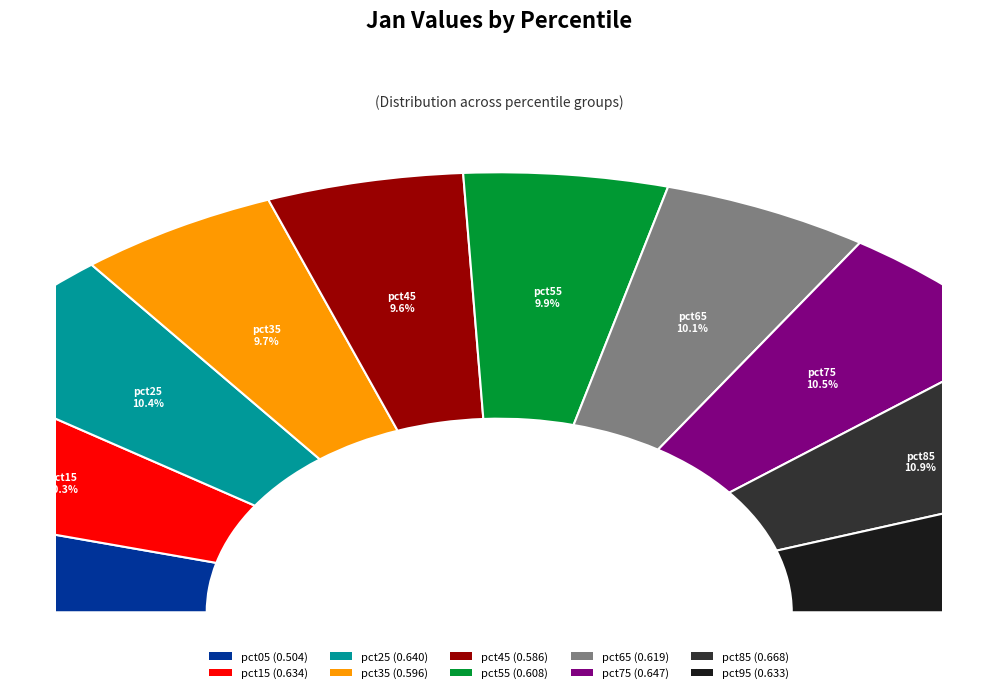

To the nearest percent, what percentage of the pie is pct85?

11%